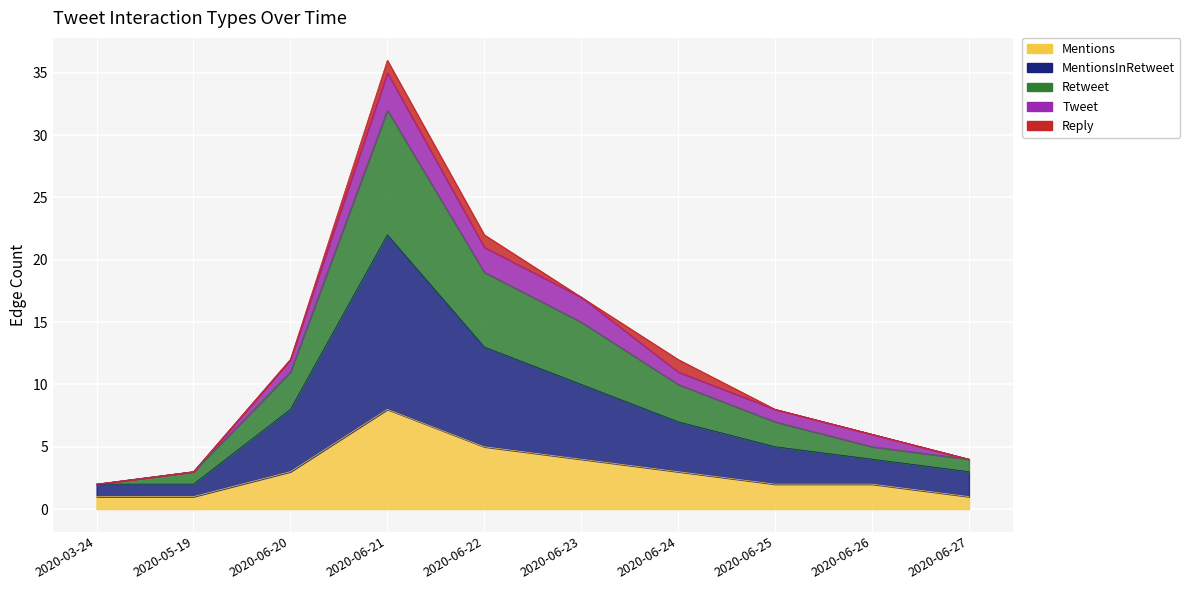

At which category is the sum across all series the highest?

2020-06-21